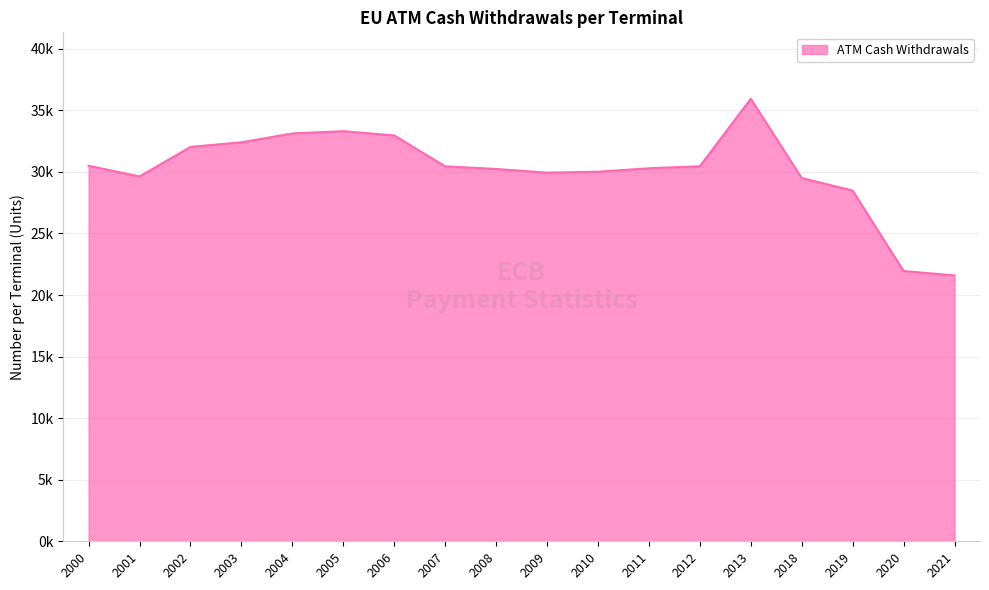

Does the chart have visible grid lines?

Yes